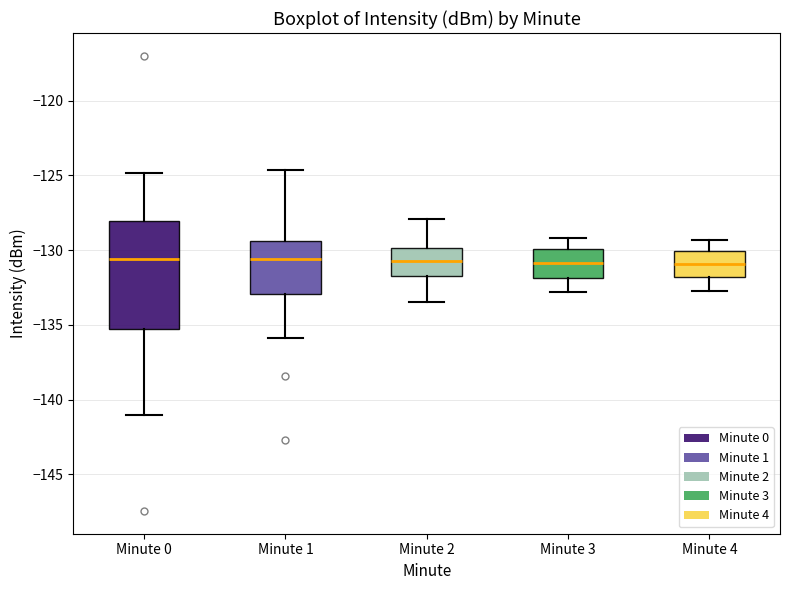

Which box is the tallest, from its lower edge to its upper edge?

Minute 0